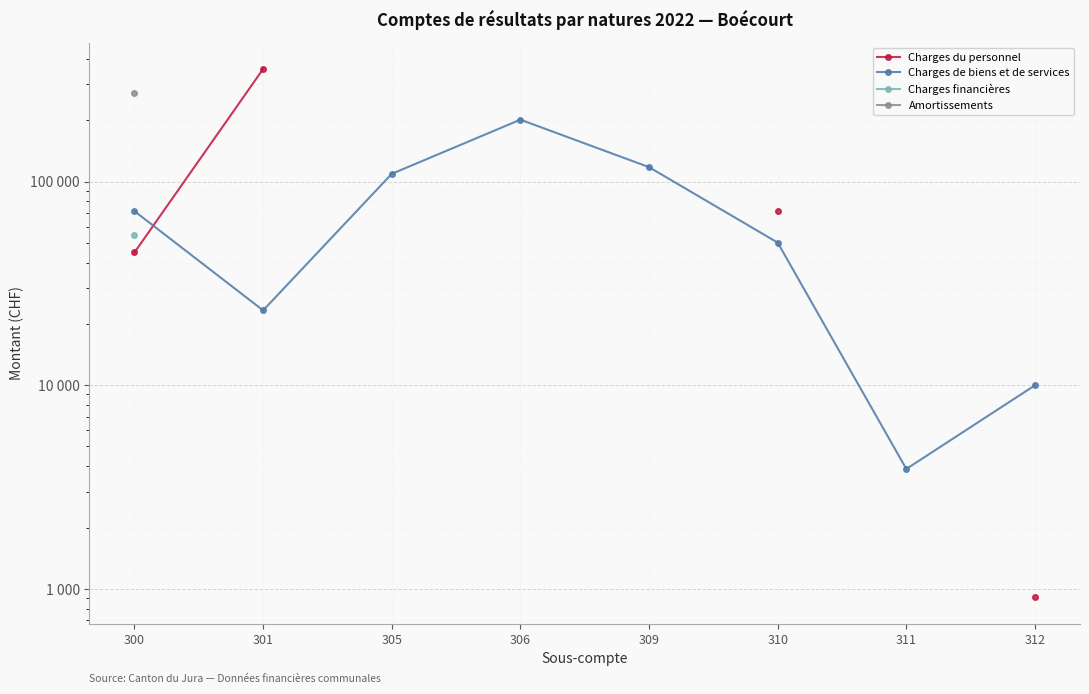

At how many categories does at least one series exceed 181218?

3